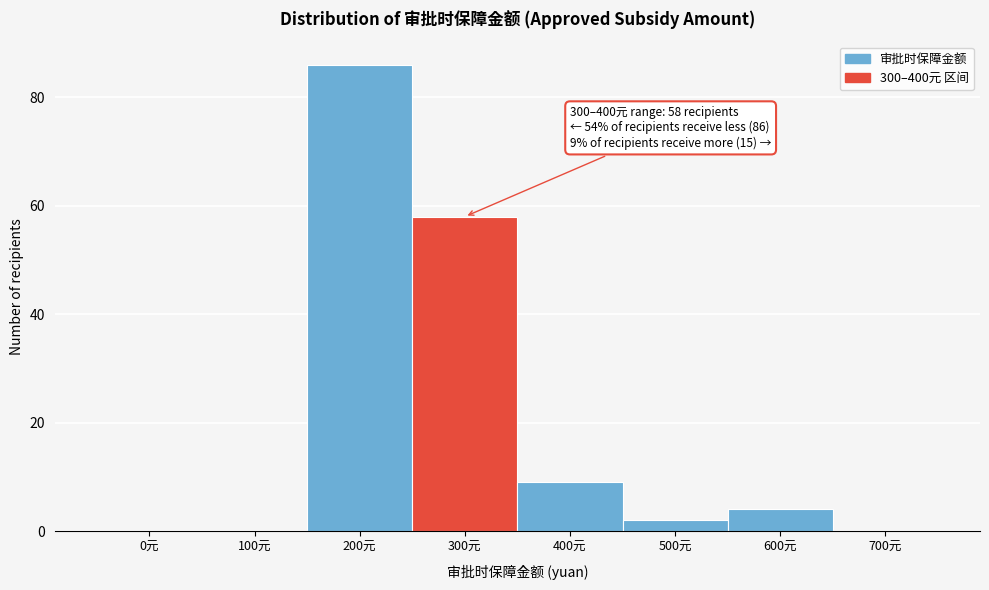

Reading left to right, list all the values displayed in this chart.

0元=0	100元=0	200元=86	300元=58	400元=9	500元=2	600元=4	700元=0